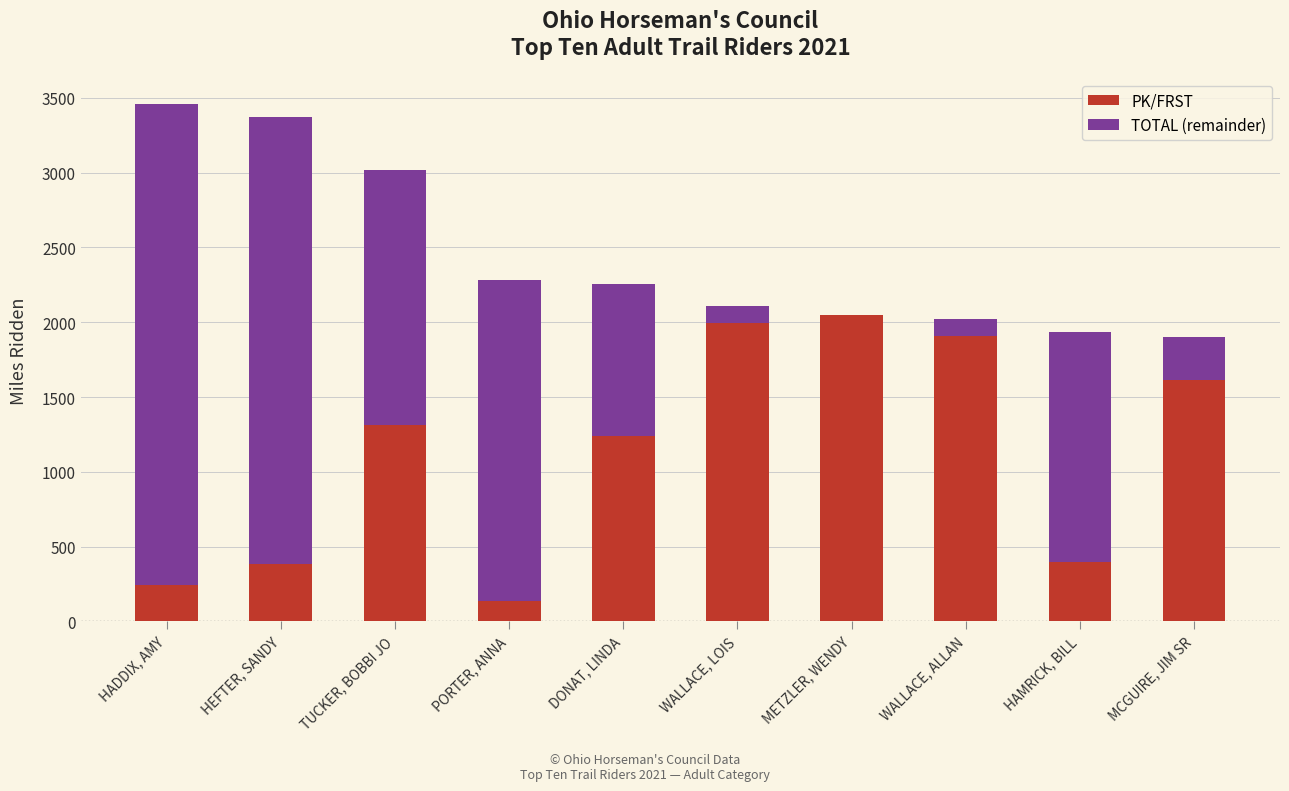

How many series are shown in this chart?

2